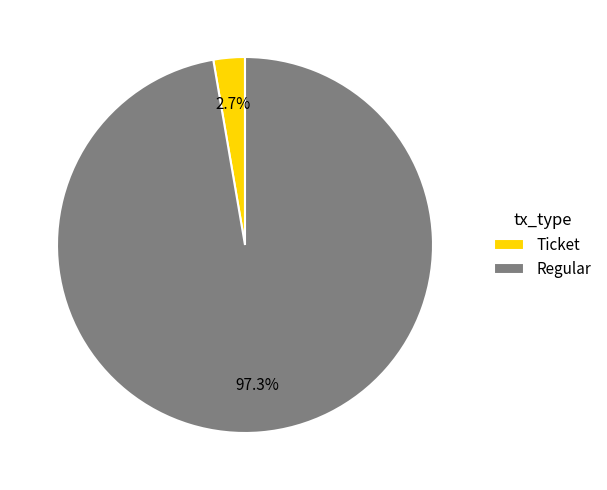

Is there any slice that represents more than half of the pie?

Yes